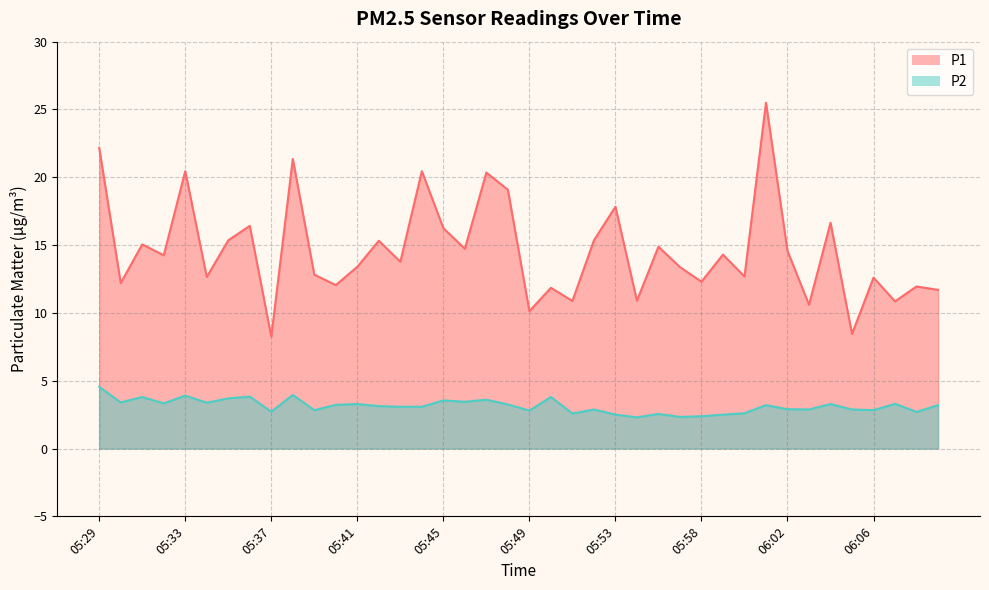

True or false: P2 and P1 cross at least once.

False